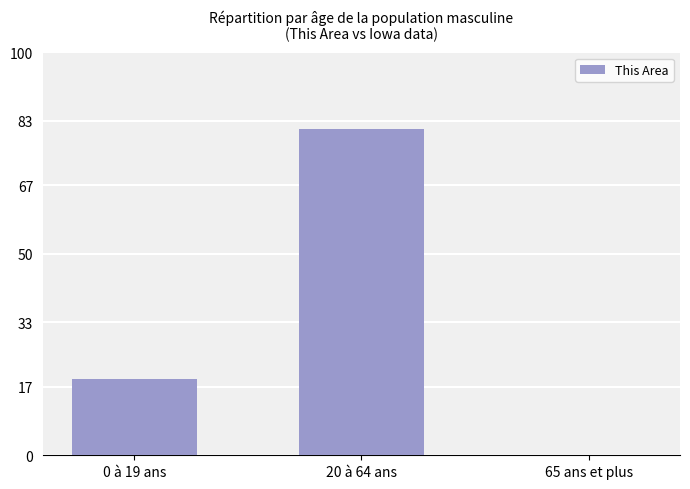

What is the change in value from 0 à 19 ans to 65 ans et plus?

-19.0